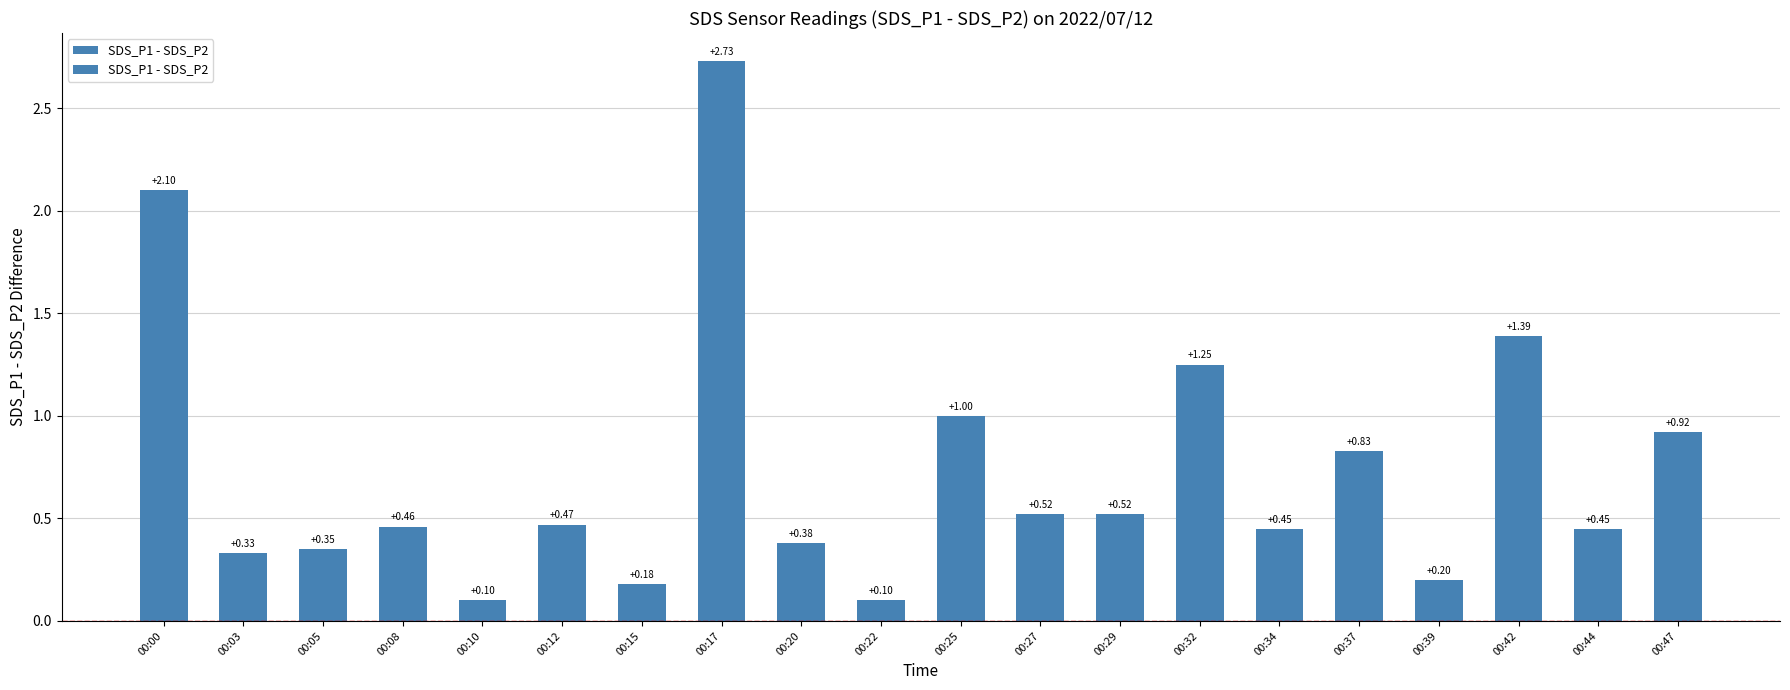

List the labels in order of value, largest first.

00:17, 00:00, 00:42, 00:32, 00:25, 00:47, 00:37, 00:27, 00:29, 00:12, 00:08, 00:34, 00:44, 00:20, 00:05, 00:03, 00:39, 00:15, 00:10, 00:22